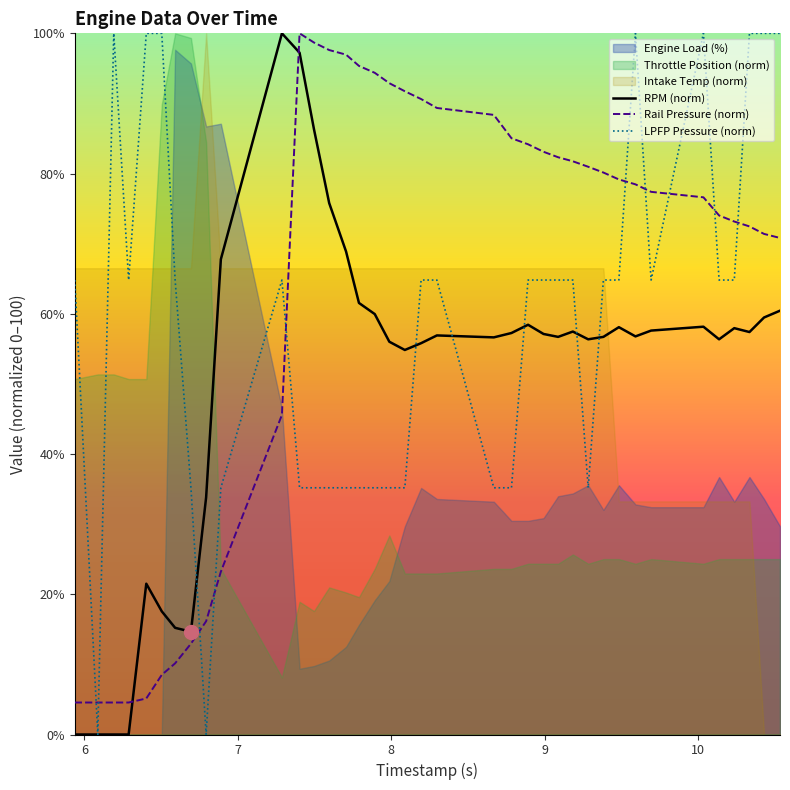

Which series ends up on top after the final intersection of LPFP Pressure (norm) and Rail Pressure (norm)?

LPFP Pressure (norm)